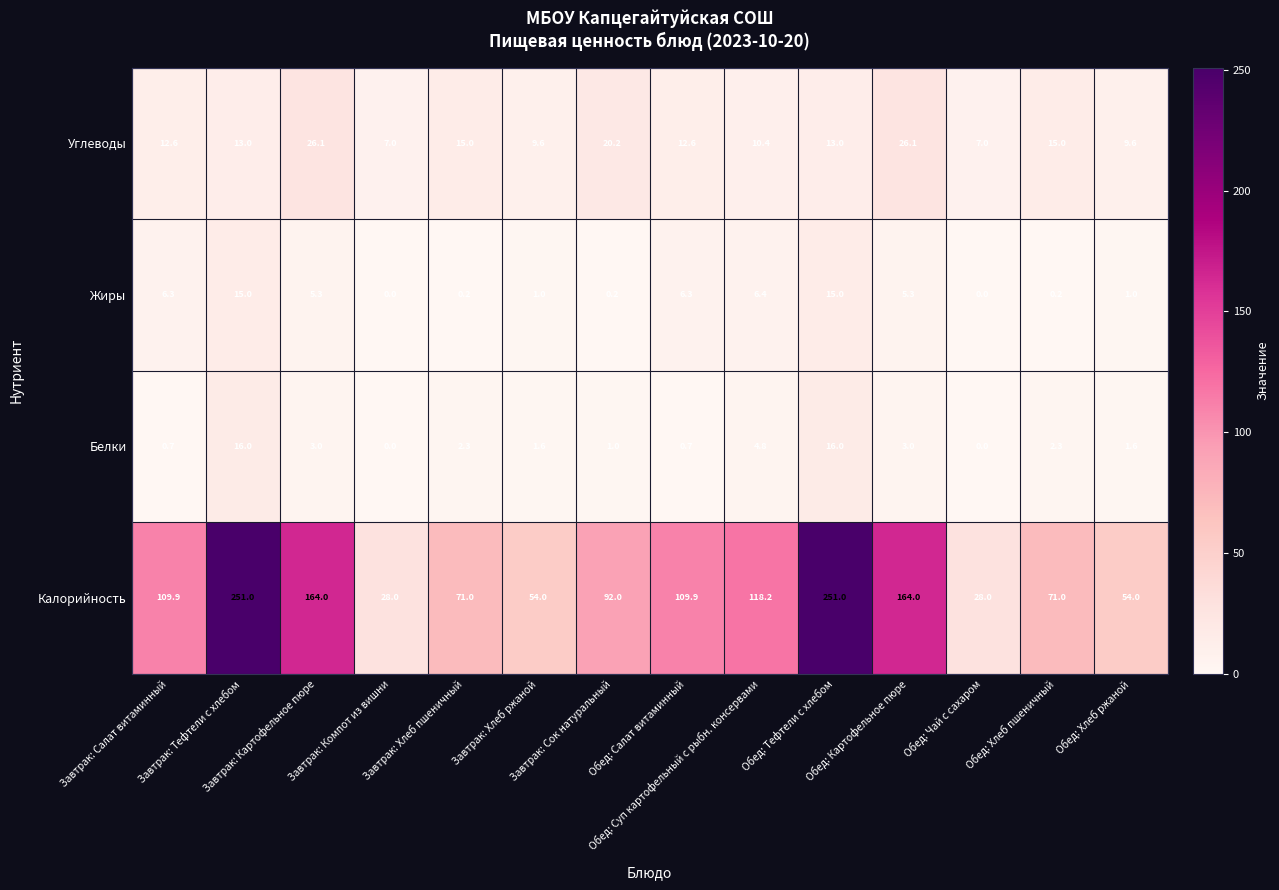

How many data points in Жиры are above 5?

7